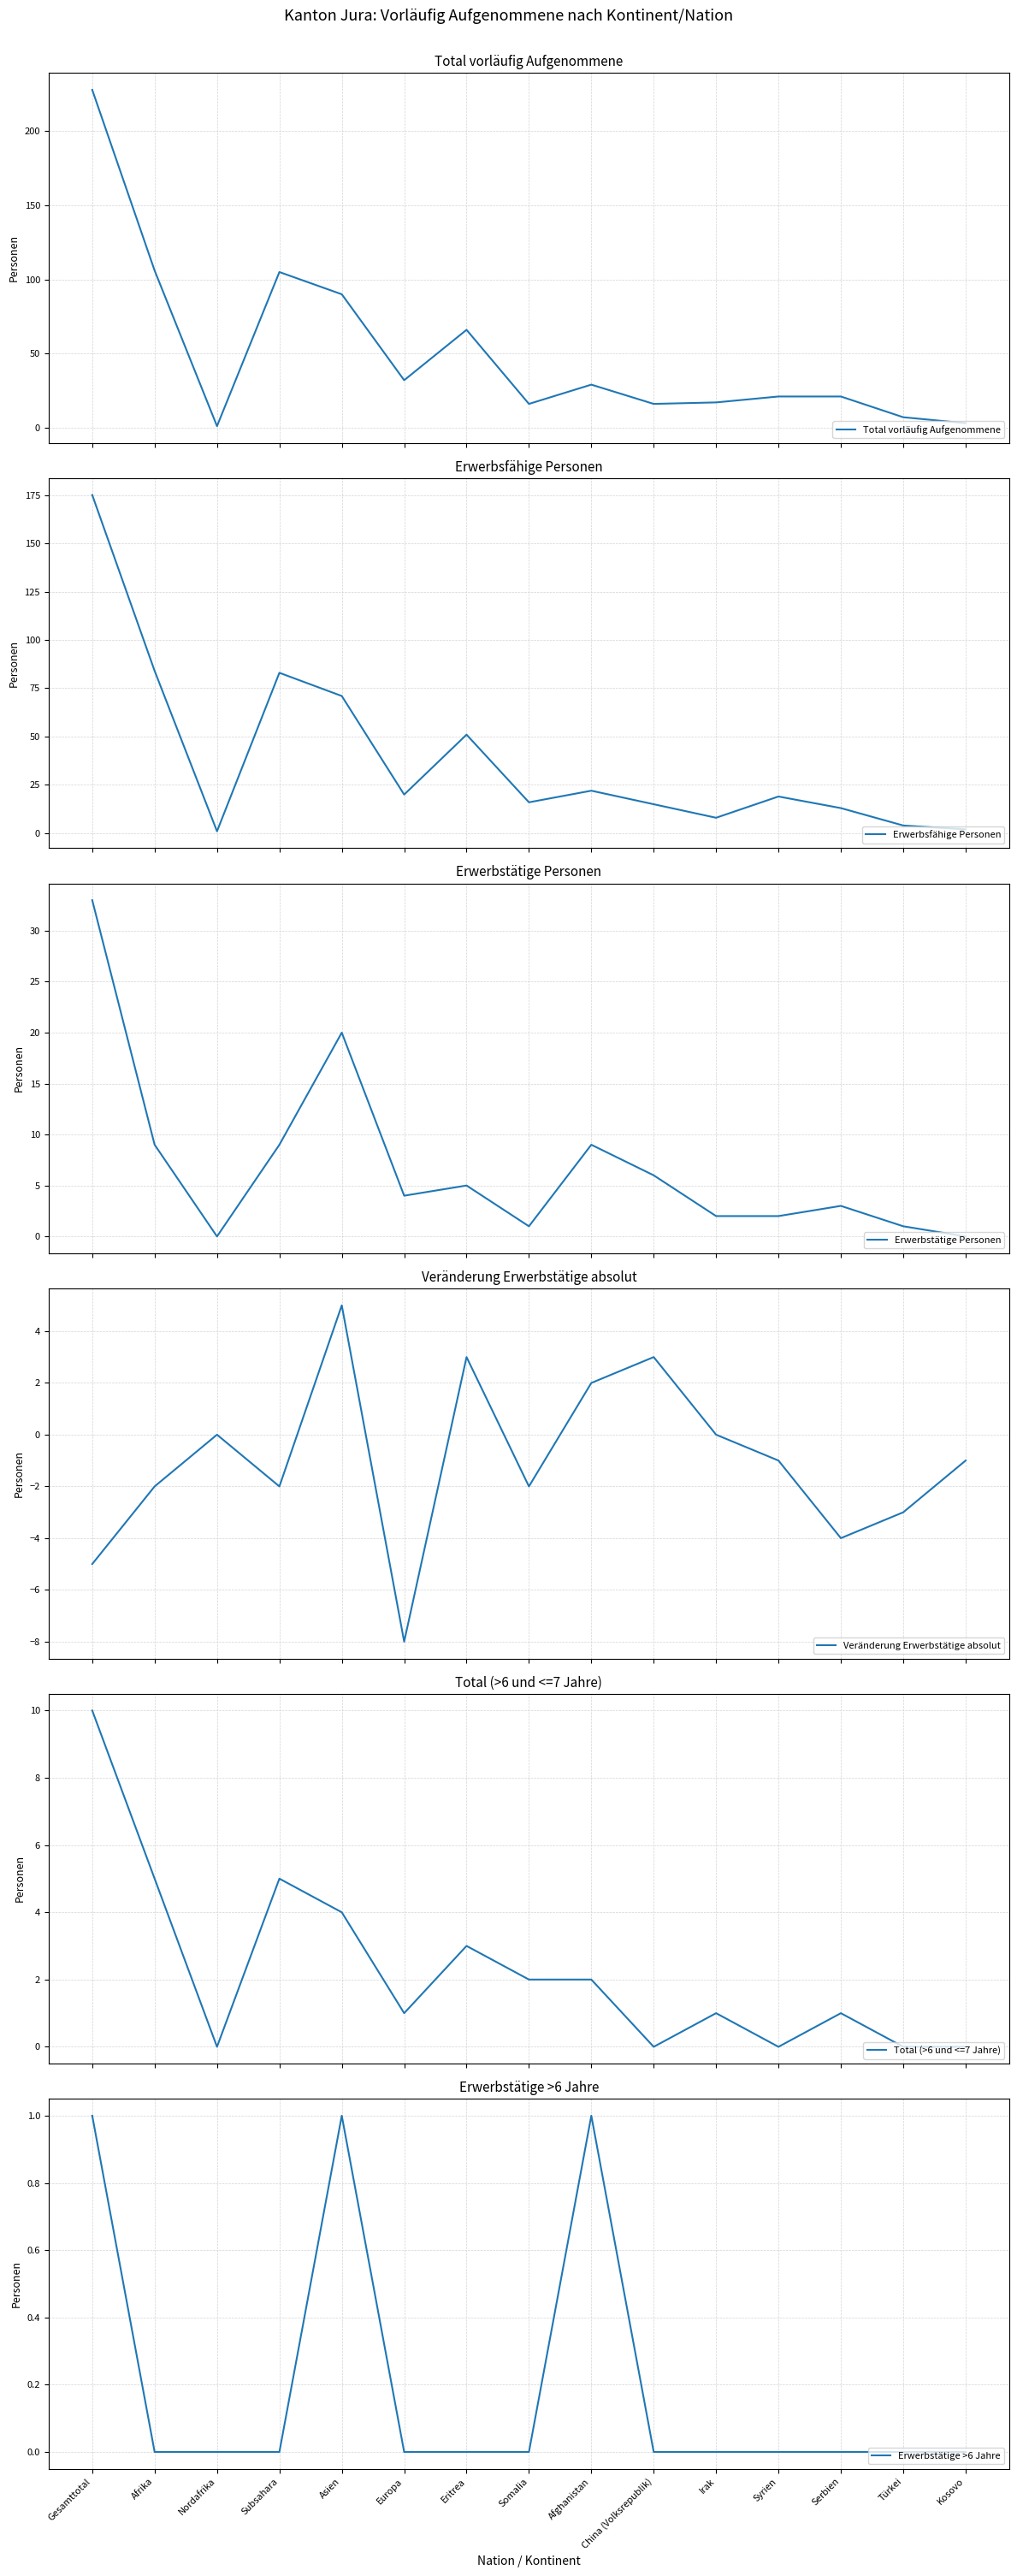

How many values in the Erwerbstätige Personen series are below 4?

7